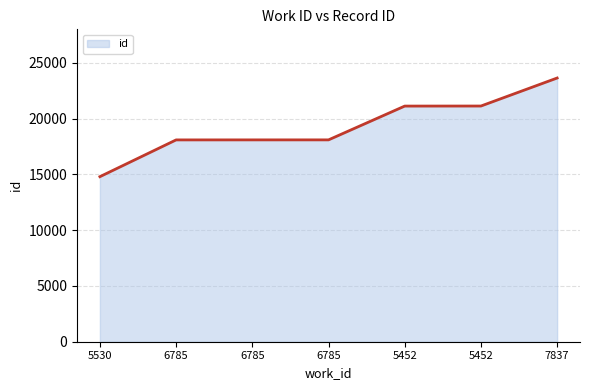

At which label does the data first exceed 18092?

5452